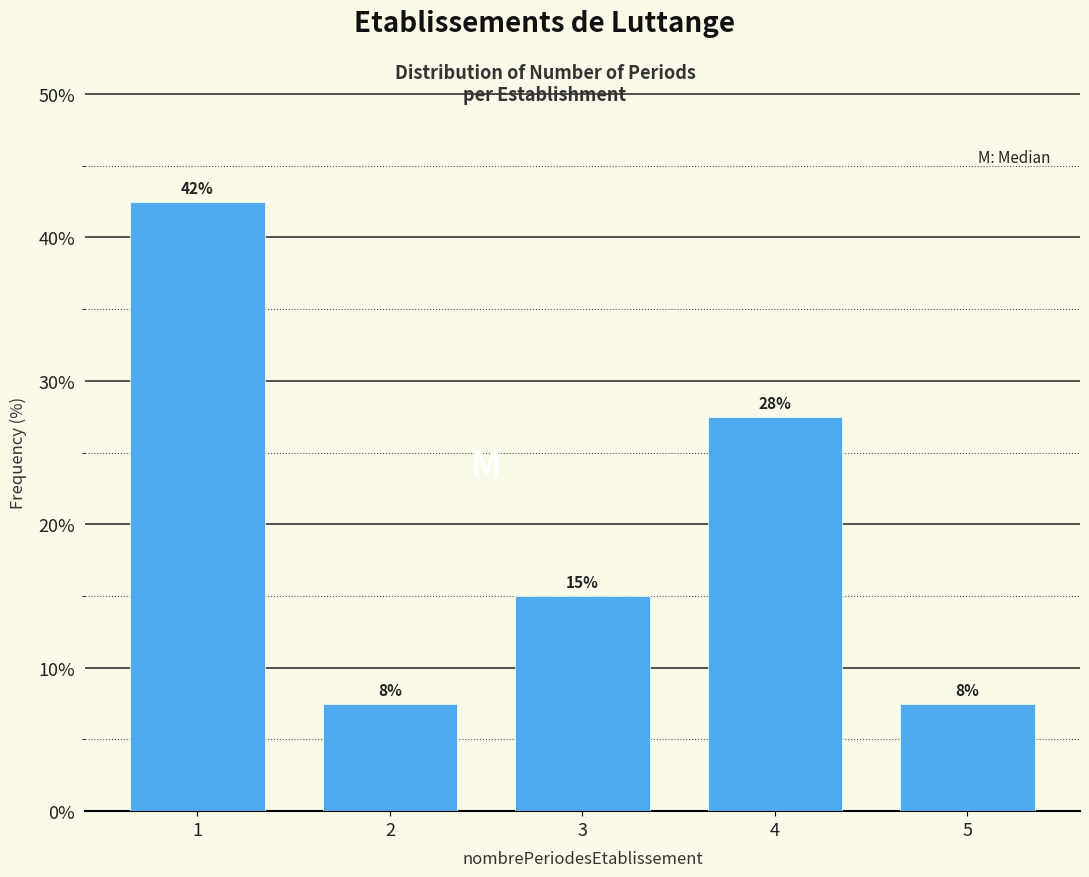

Does the chart contain any negative values?

No